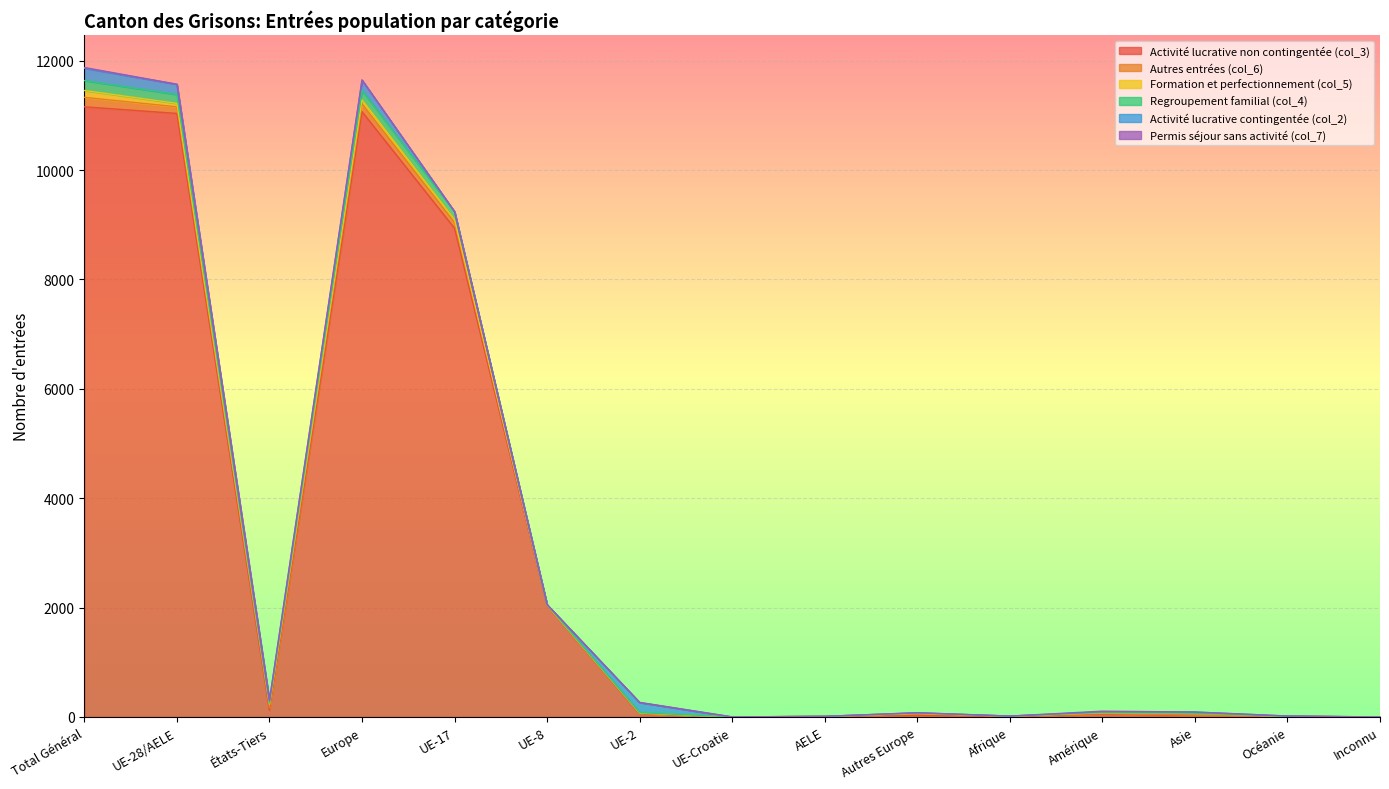

What is the sum of the Activité lucrative contingentée (col_2) values at Inconnu and Amérique?

9